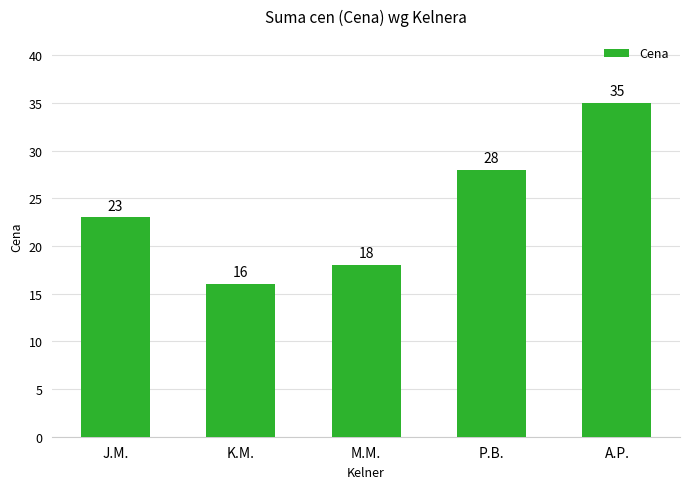

What is the label of the 2nd bar from the right?

P.B.